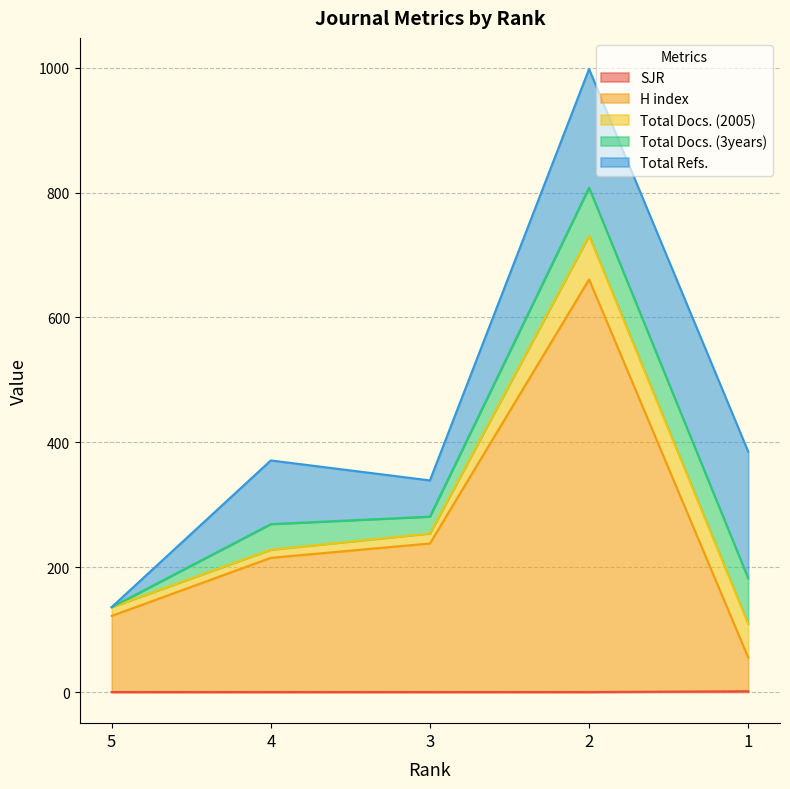

Reading left to right, what are all the values shown in this chart?

SJR: 5=0.0	4=0.0	3=0.0	2=0.0	1=1.2
H index: 5=122.0	4=215.0	3=238.0	2=661.0	1=54.0
Total Docs. (2005): 5=14.0	4=13.0	3=16.0	2=70.0	1=54.0
Total Docs. (3years): 5=0.0	4=41.0	3=27.0	2=77.0	1=73.0
Total Refs.: 5=0.0	4=102.0	3=58.0	2=190.0	1=203.0